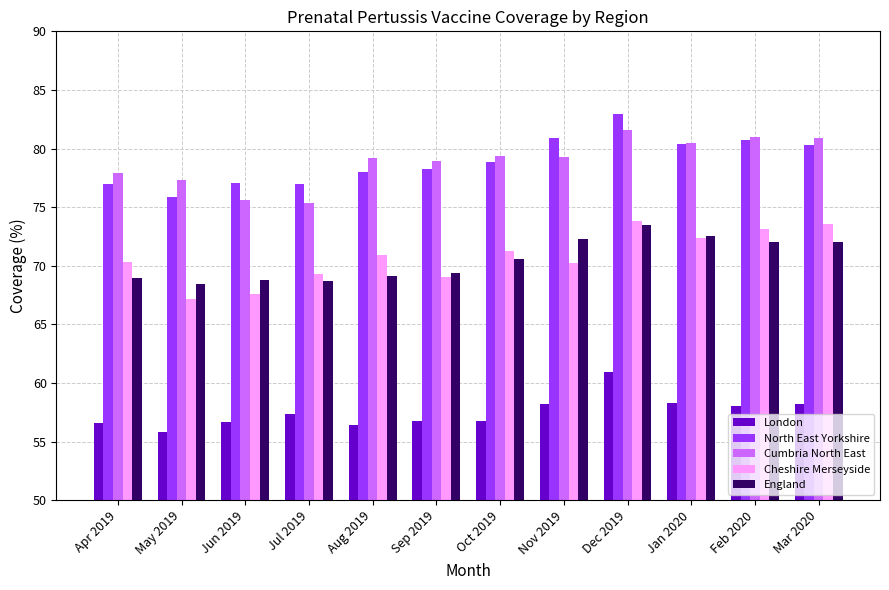

What is the difference between the maximum and second lowest values in the North East Yorkshire series?

6.0